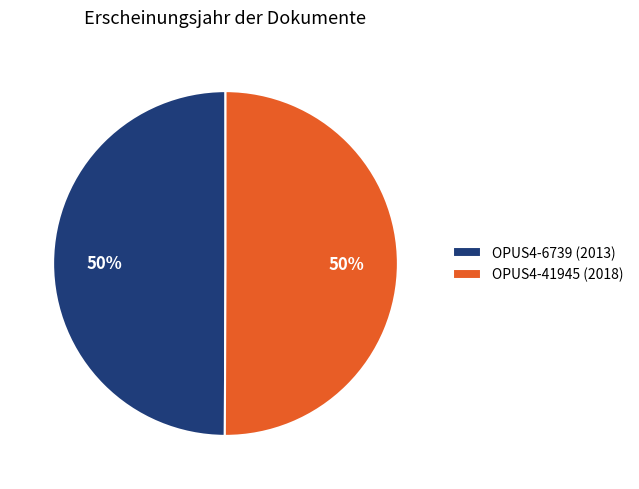

Combined, do OPUS4-41945 (2018) and OPUS4-6739 (2013) account for over 50%?

Yes